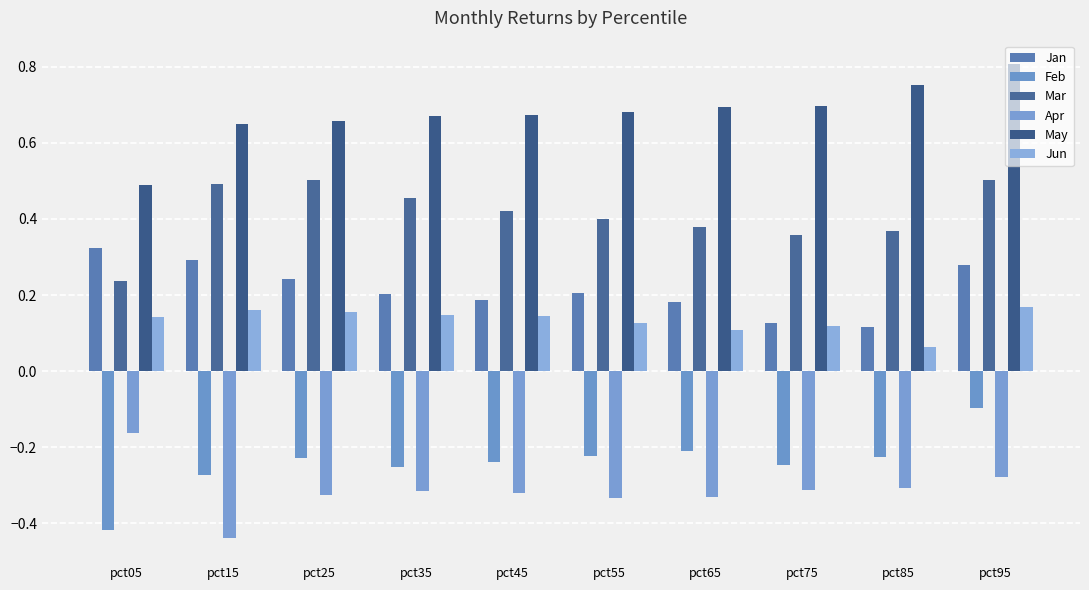

Are the bars grouped side by side (vs. stacked)?

Yes